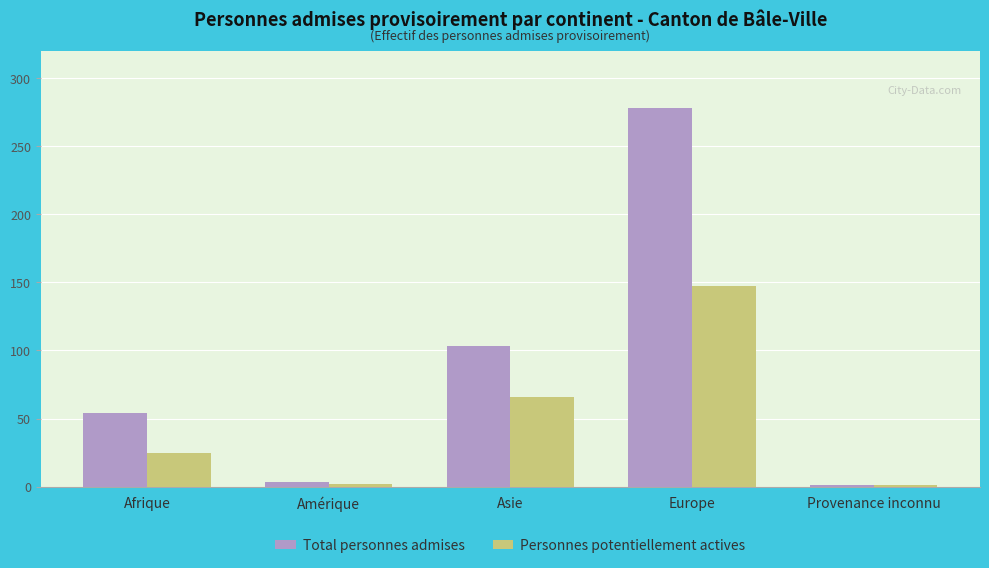

Count the number of data series in this chart.

2